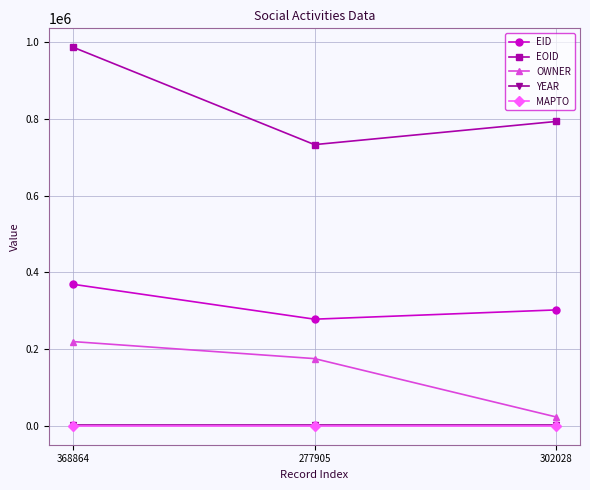

Count the number of data series in this chart.

5